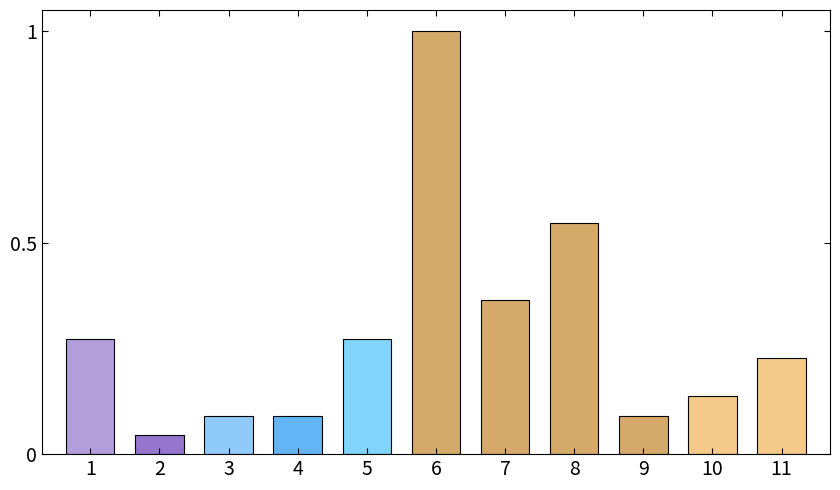

What is the difference between the maximum and minimum values?

1.0